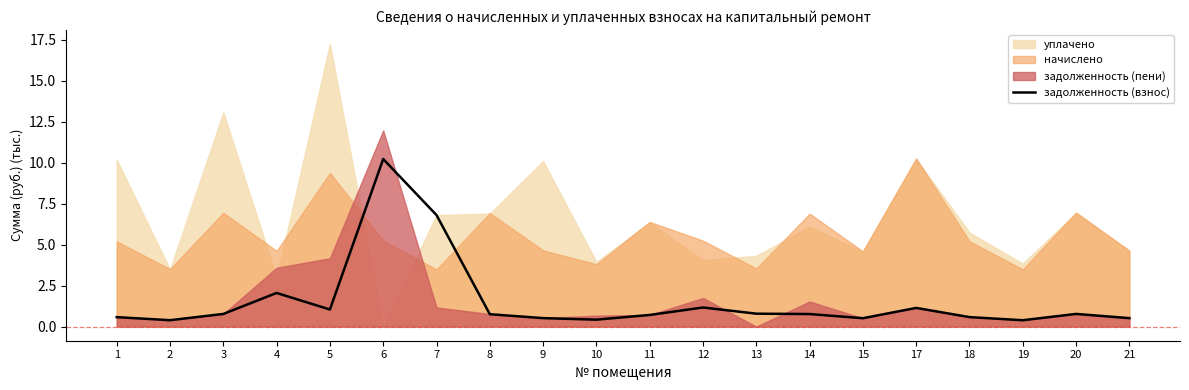

What is the change in value from 4 to 19?

-1.7